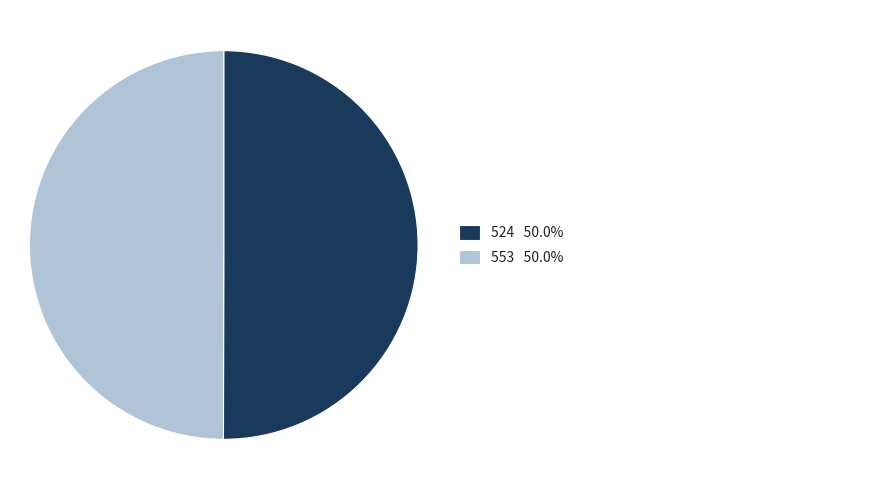

How many segments does this pie chart have?

2